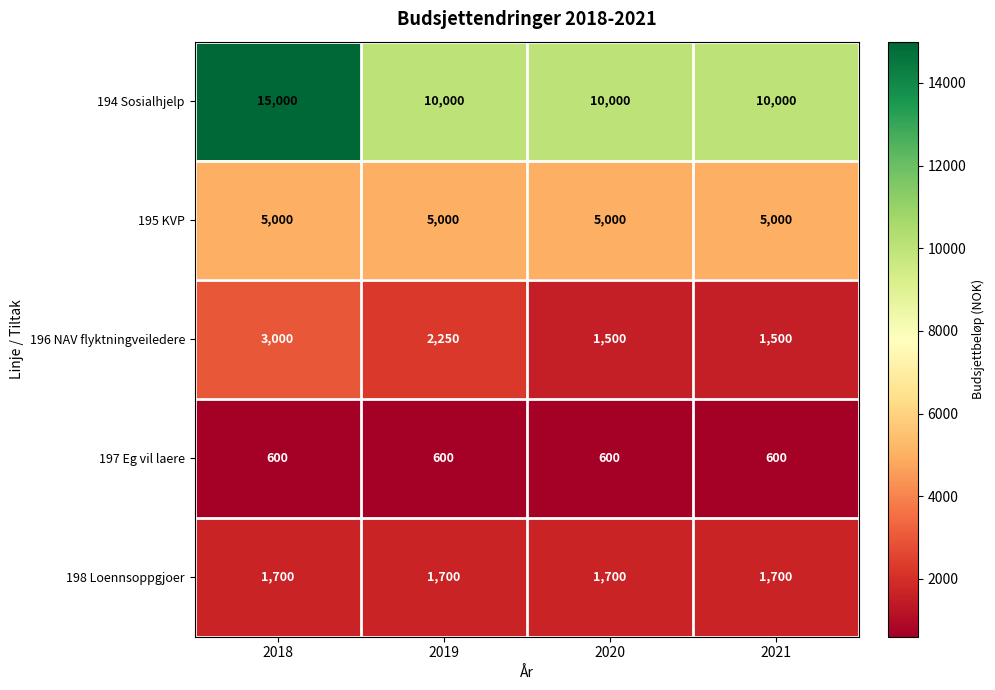

Which series has the largest total across all categories?

194 Sosialhjelp